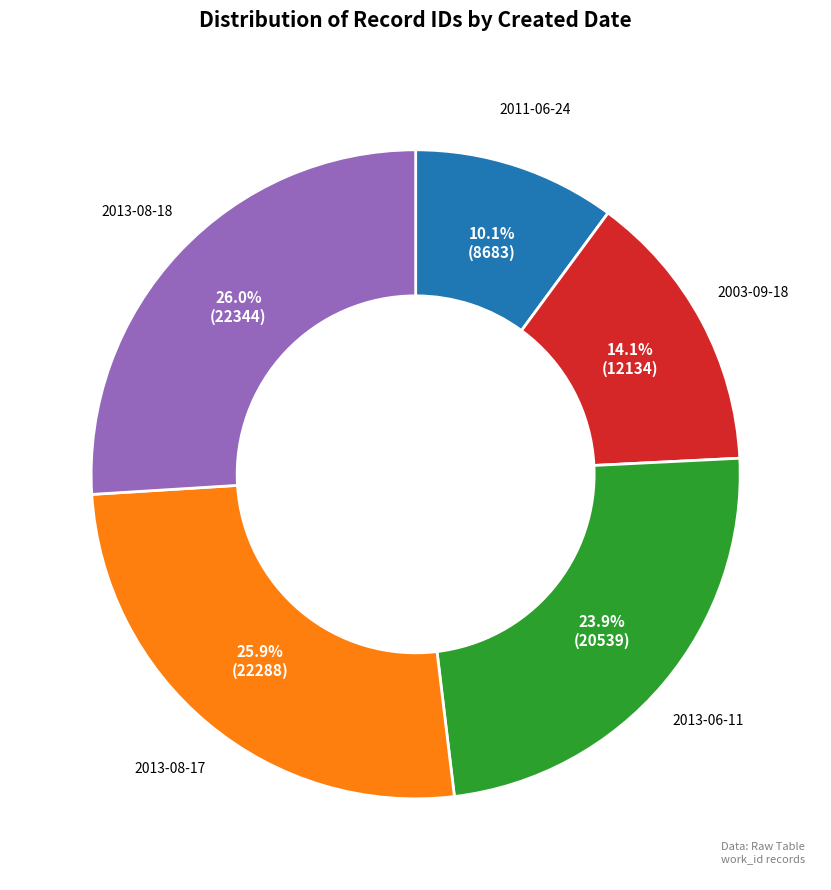

Is there a majority slice in this chart?

No